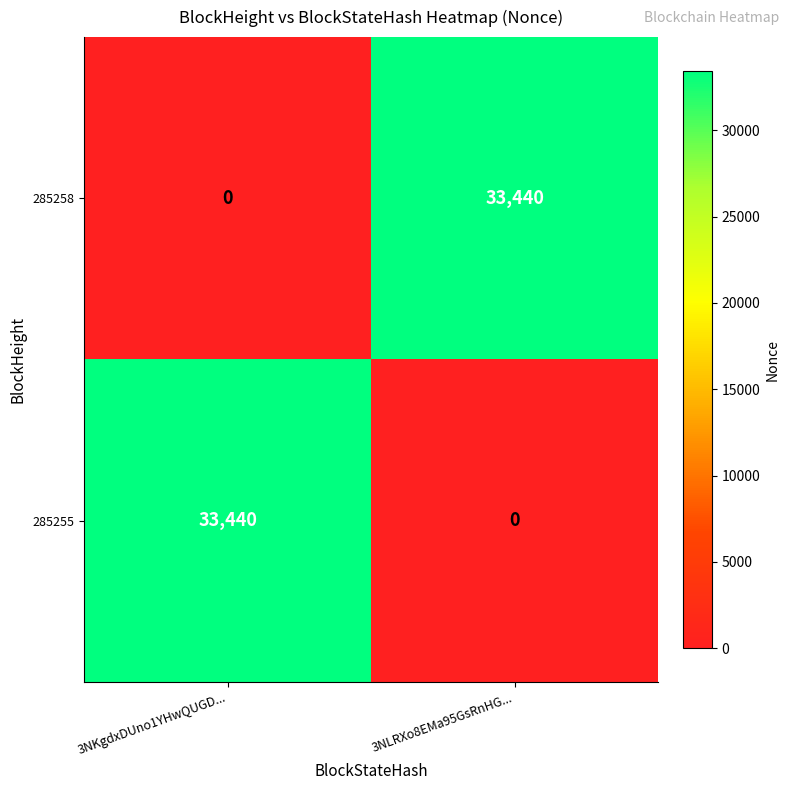

The 285258 series shows 0 at 3NKgdxDUno1YHwQUGD.... True or false?

True